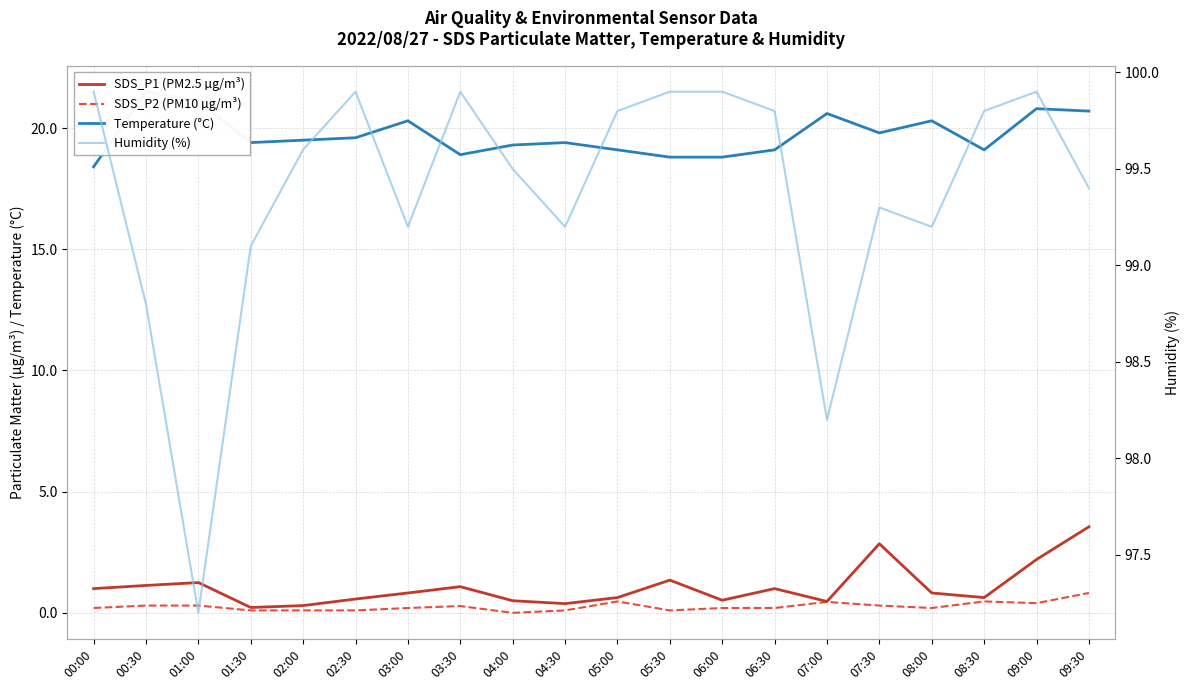

Which series has the largest range (max minus min)?

SDS_P1 (PM2.5 µg/m³)